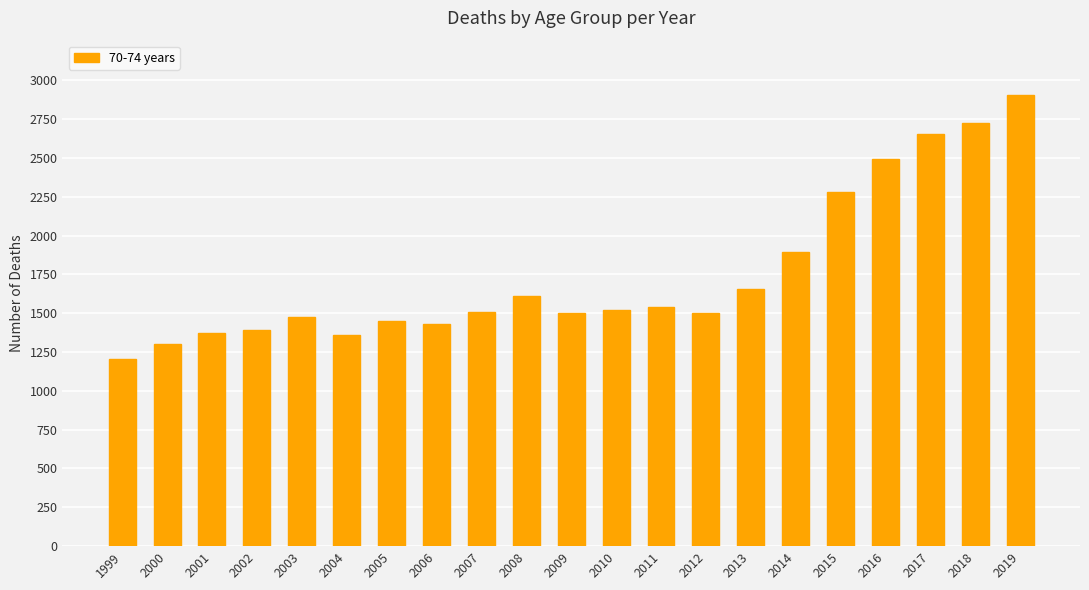

What is the change in value from 2003 to 2011?

+65